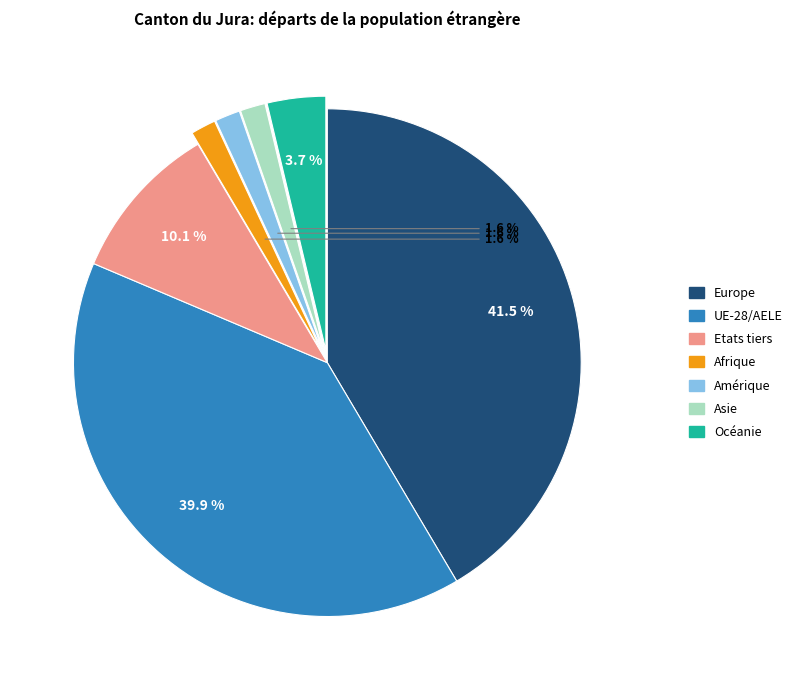

To the nearest percent, what percentage of the pie is Etats tiers?

10%